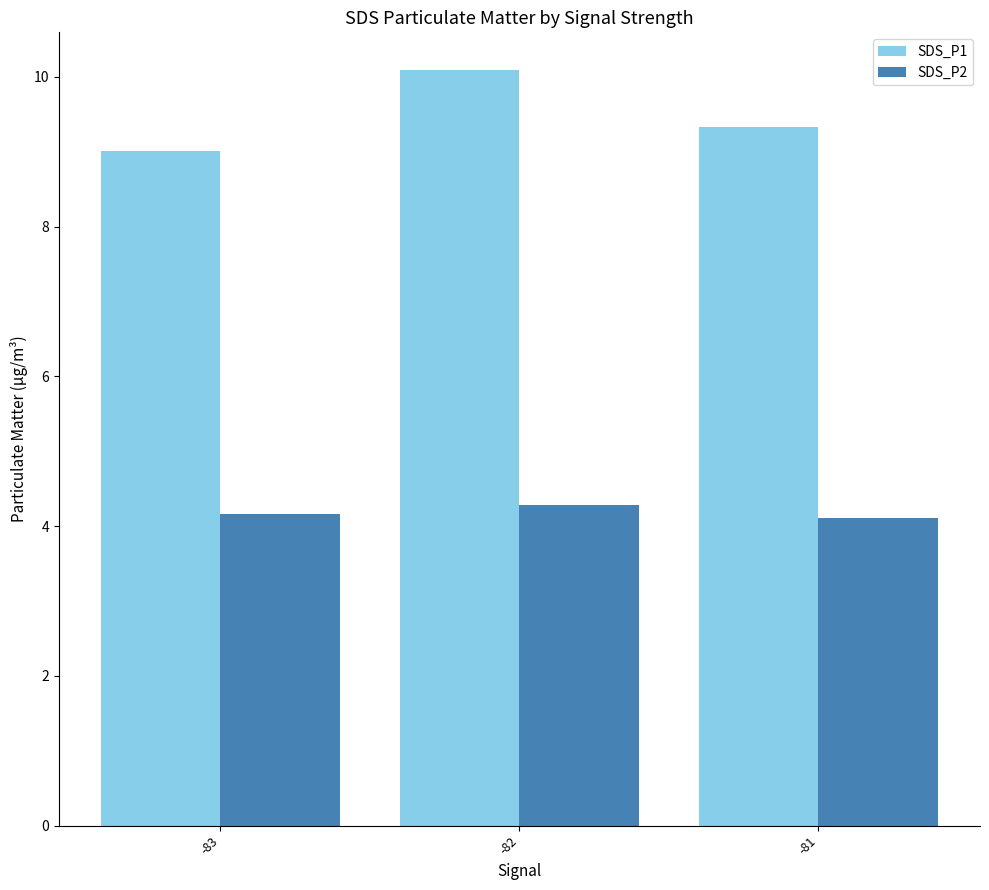

The SDS_P1 series shows 4.5 at -81. True or false?

False